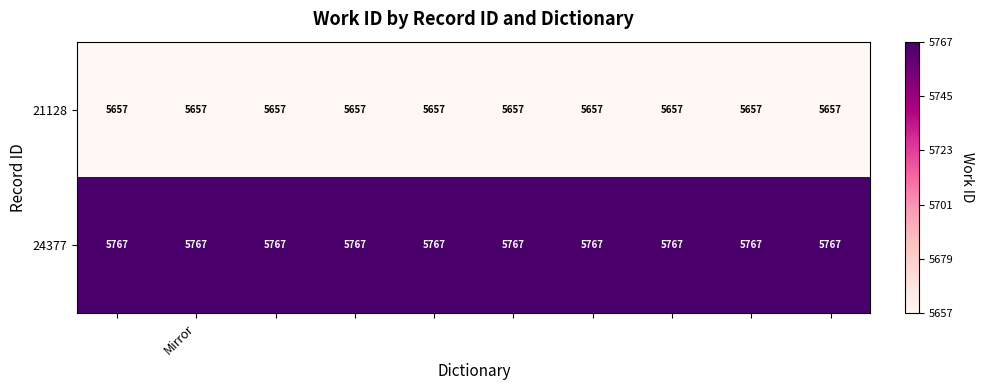

How many data points does each series have?

10